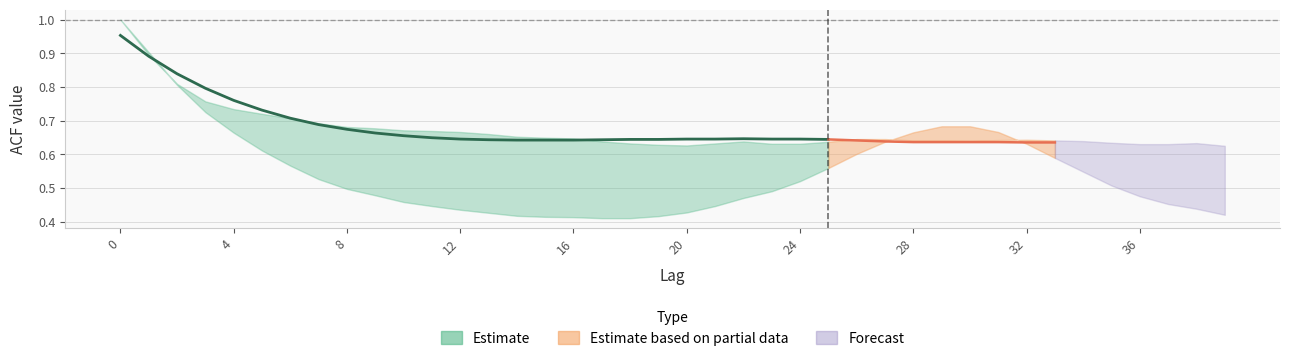

Where is acf_li nearest to the value 0?

17